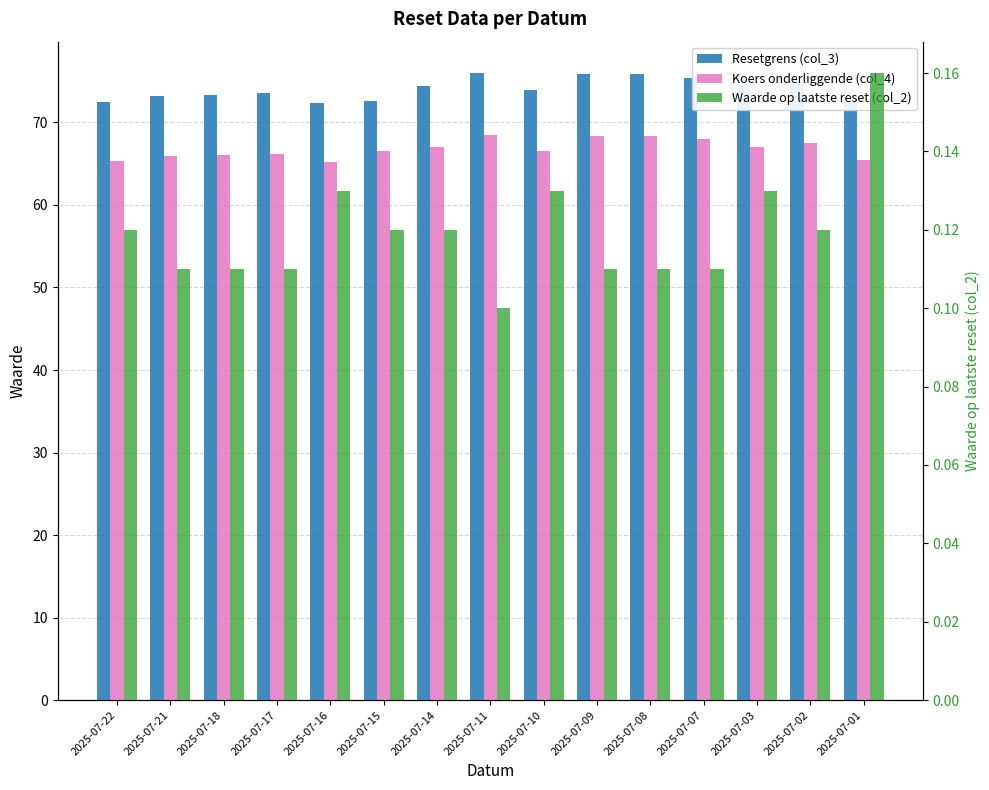

Reading left to right, list all the values displayed in this chart.

Resetgrens (col_3): 72.5	73.2	73.3	73.5	72.4	72.6	74.3	76.0	73.9	75.9	75.8	75.4	74.4	74.9	72.7
Koers onderliggende (col_4): 65.3	66.0	66.0	66.2	65.2	66.5	67.0	68.5	66.6	68.4	68.3	67.9	67.0	67.5	65.5
Waarde op laatste reset (col_2): 0.1	0.1	0.1	0.1	0.1	0.1	0.1	0.1	0.1	0.1	0.1	0.1	0.1	0.1	0.2